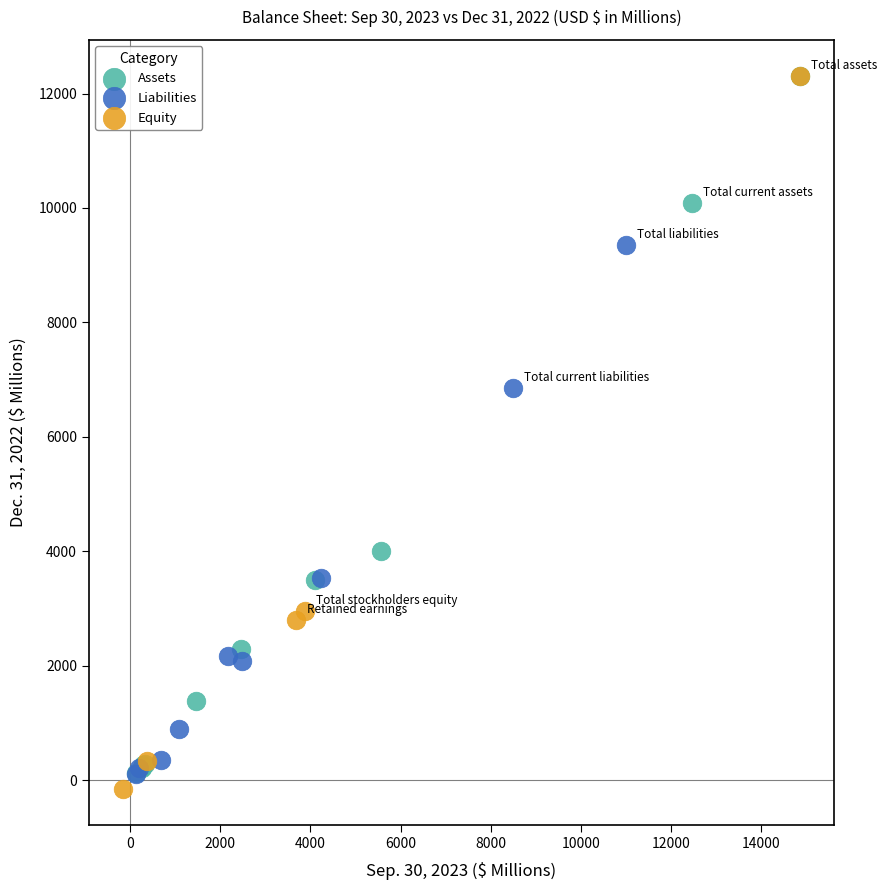

What are all the series names shown in the legend?

Assets, Liabilities, Equity